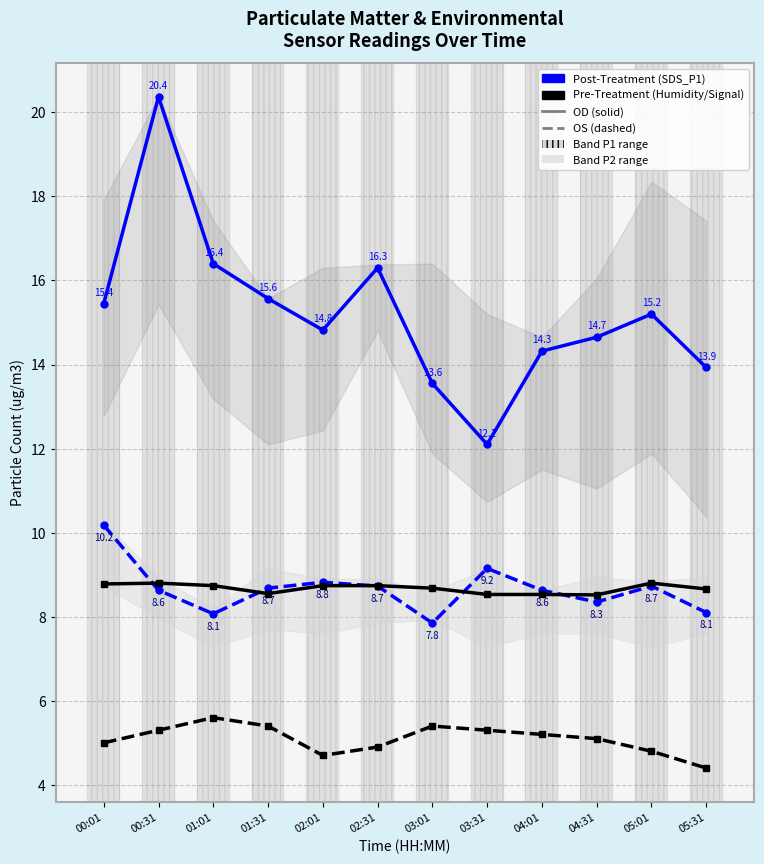

The value of |Signal| /10 at 00:01 is 5.0. True or false?

True